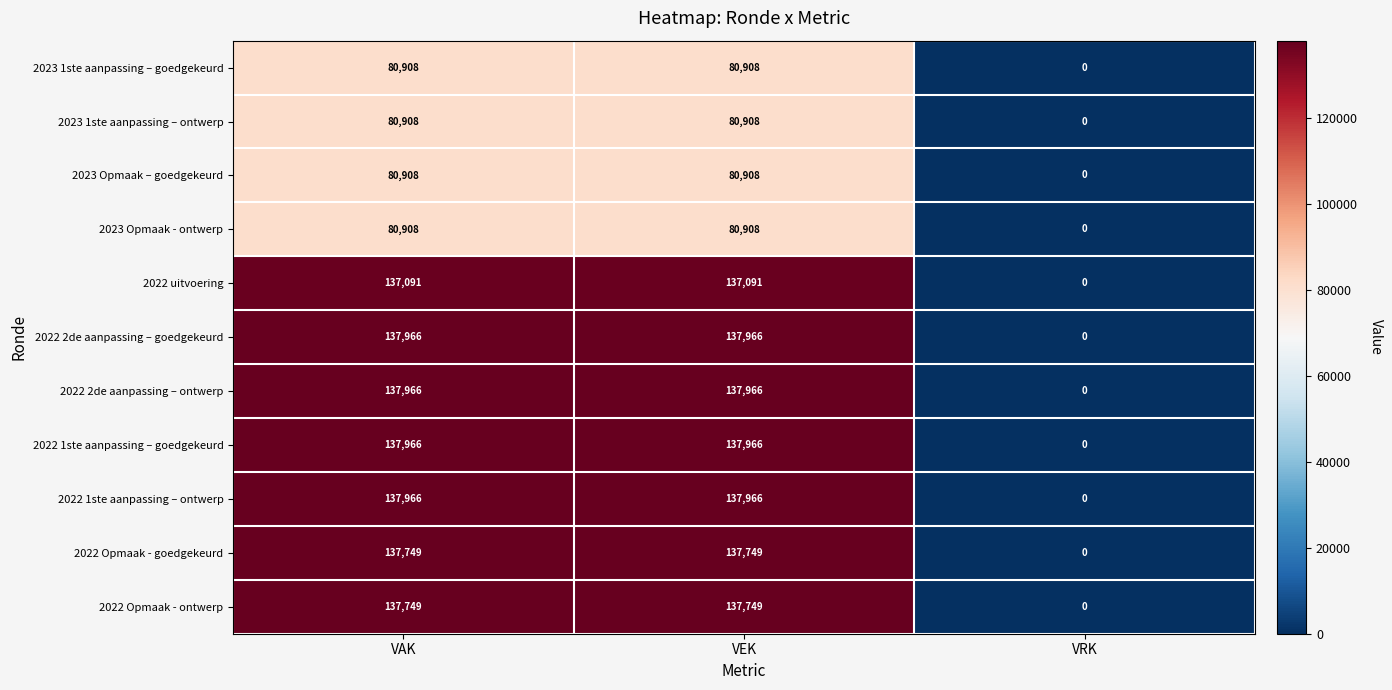

The 2022 1ste aanpassing – goedgekeurd series shows 228102 at VAK. True or false?

False